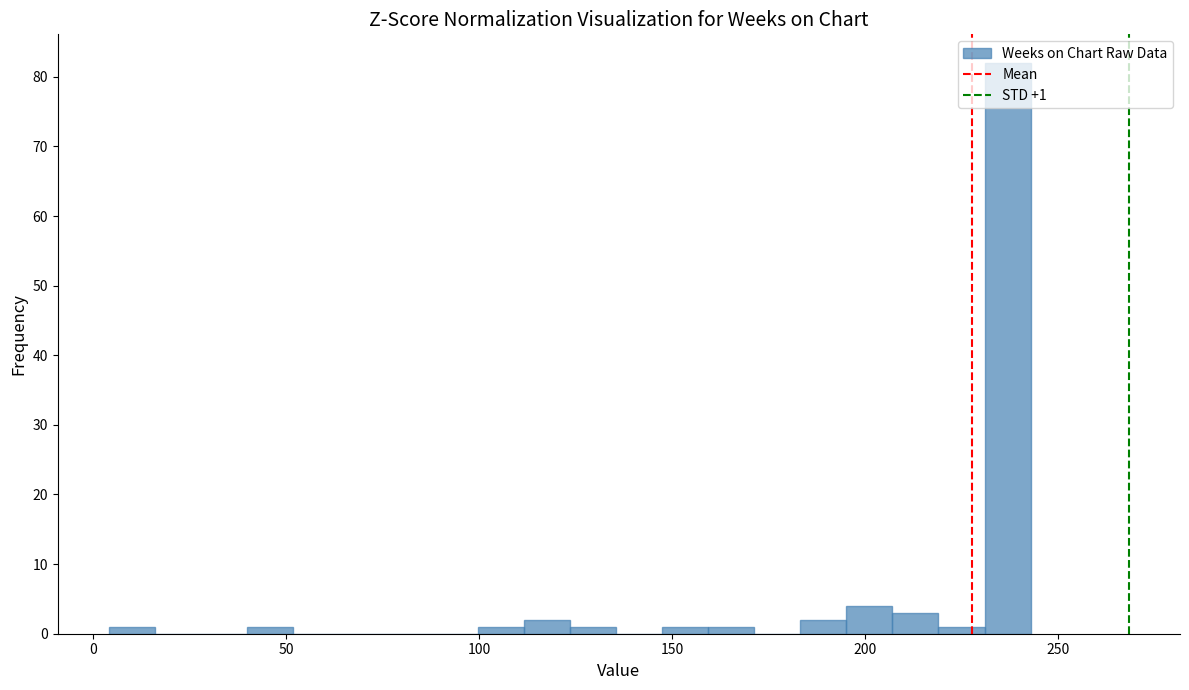

Read against the x-axis, roughly where is the centre of the tallest bar?

235